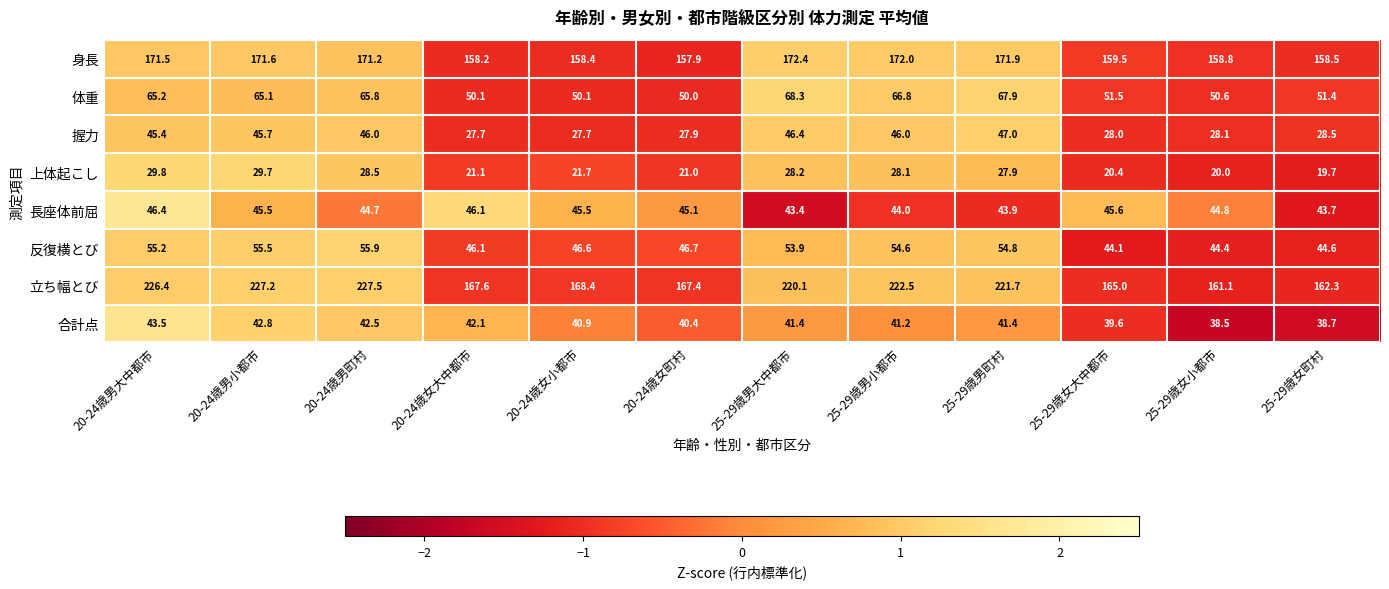

Rank the series by their maximum value, from highest to lowest.

立ち幅とび, 身長, 体重, 反復横とび, 握力, 長座体前屈, 合計点, 上体起こし